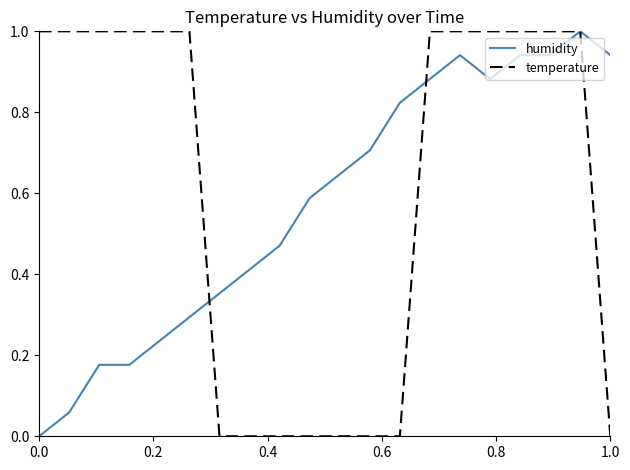

What is the maximum value shown in the chart?

1.0